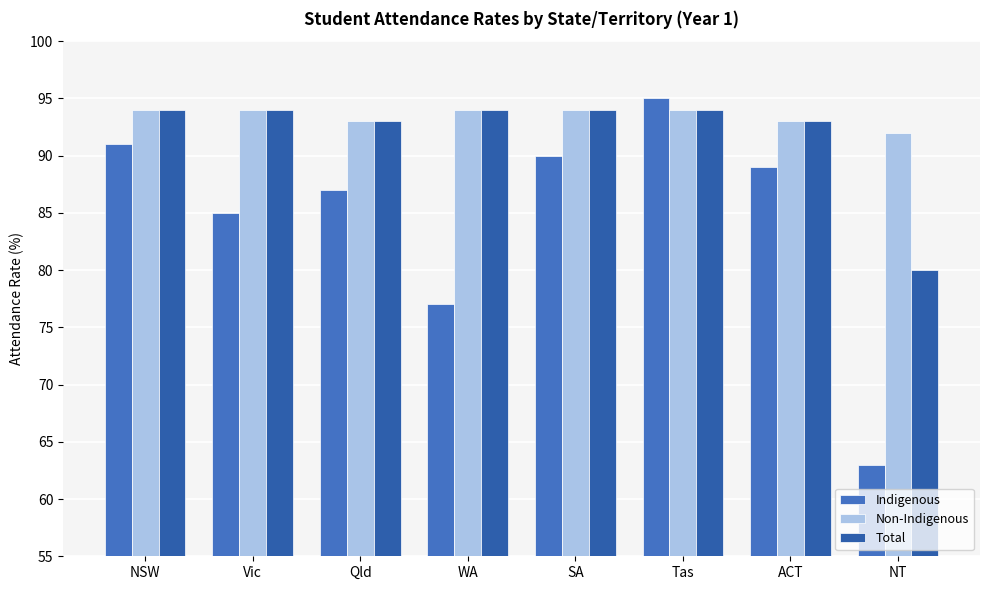

Which category has the highest value across all series?

Tas